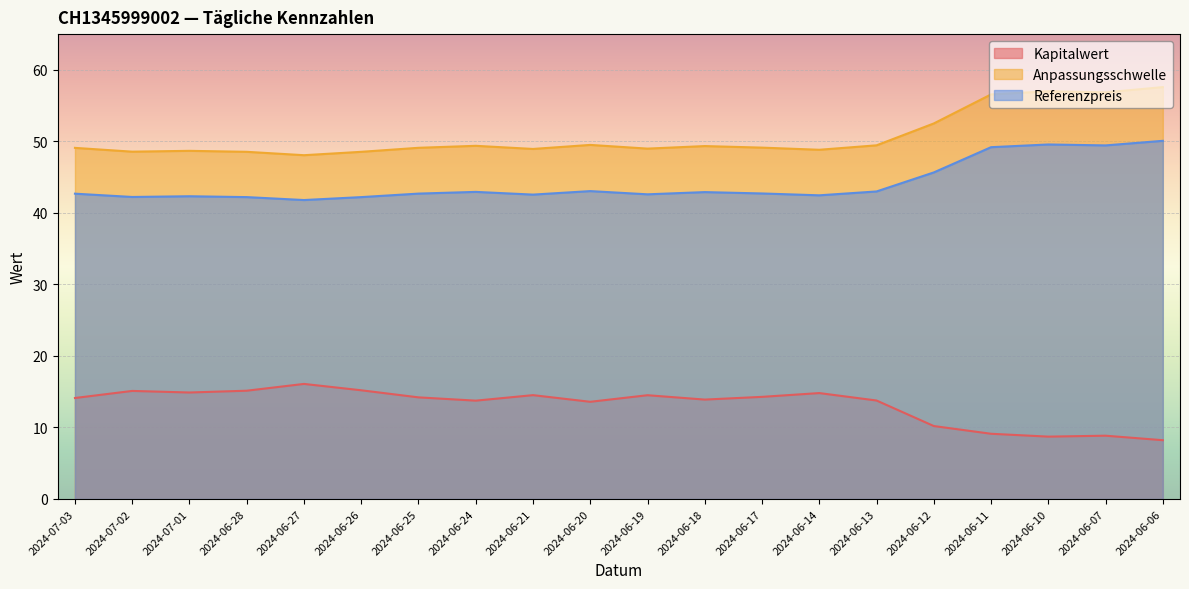

The Anpassungsschwelle series shows 49.4 at 2024-06-24. True or false?

True